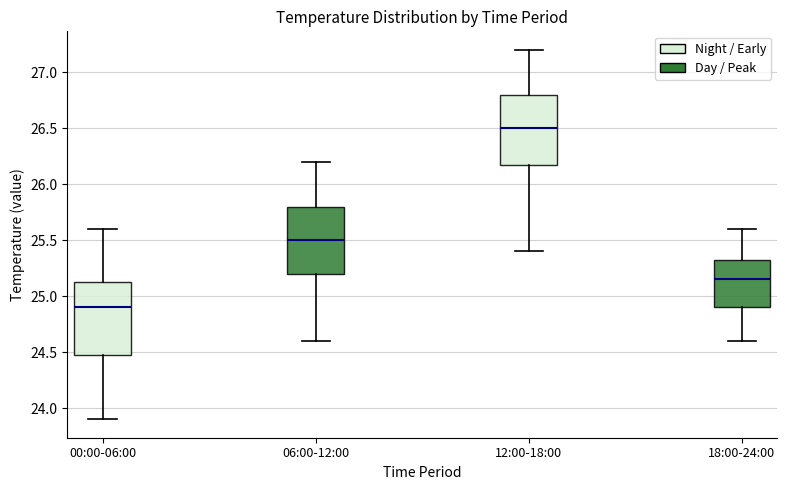

Reading left to right, read every box against the y-axis: the position of its median line, the range the box covers, and the ends of its whiskers. The values are not printed on the chart, so give them approximately, as read against the axis.

00:00-06:00: median 24.90, box 24.50 to 25.15, whiskers 23.90 to 25.60
06:00-12:00: median 25.50, box 25.20 to 25.80, whiskers 24.60 to 26.20
12:00-18:00: median 26.50, box 26.20 to 26.80, whiskers 25.40 to 27.20
18:00-24:00: median 25.15, box 24.90 to 25.35, whiskers 24.60 to 25.60